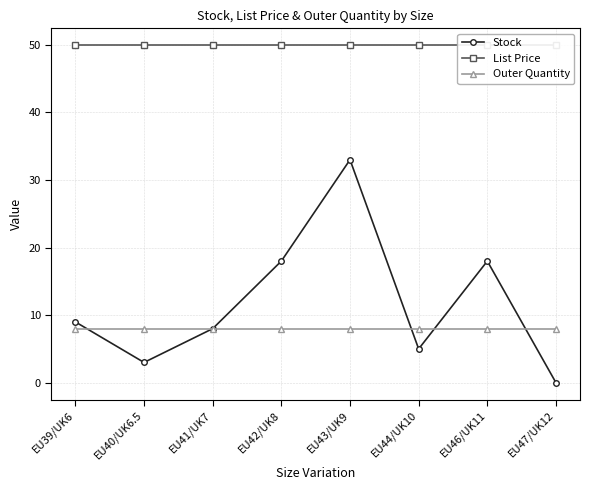

At EU39/UK6, list the series in order from largest to smallest.

List Price, Stock, Outer Quantity